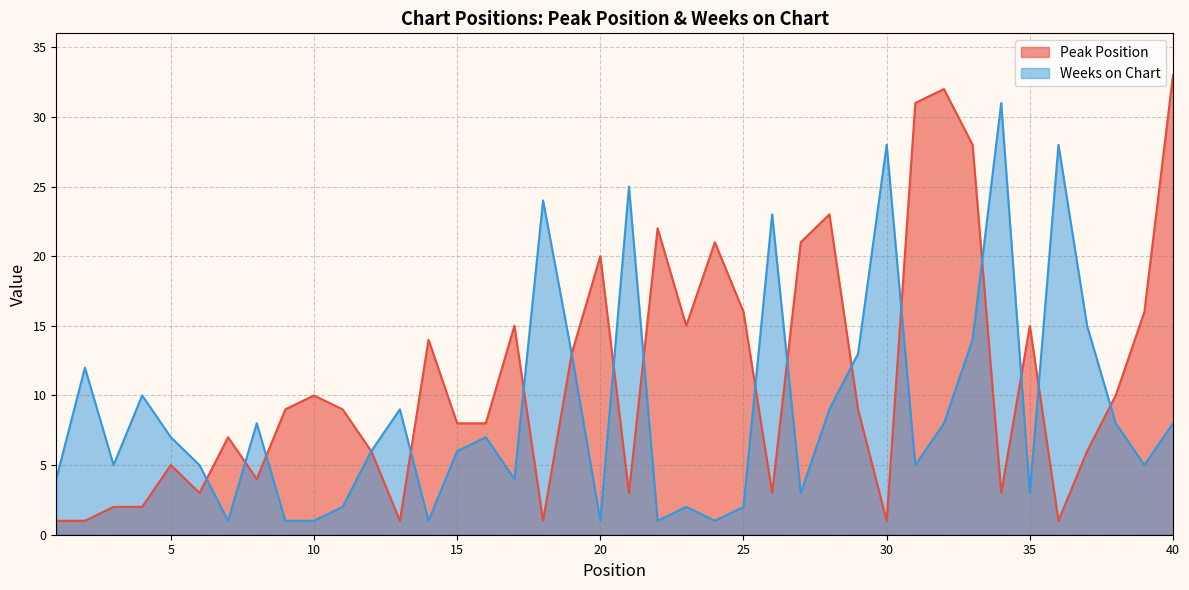

Where is Peak Position nearest to the value 17?

25